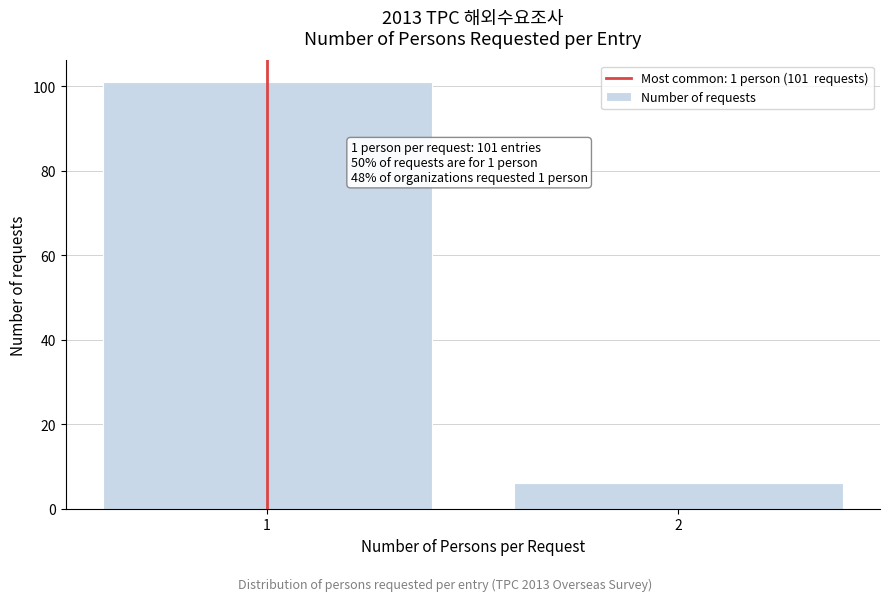

Reading right to left, extract all data points from this chart.

6	101